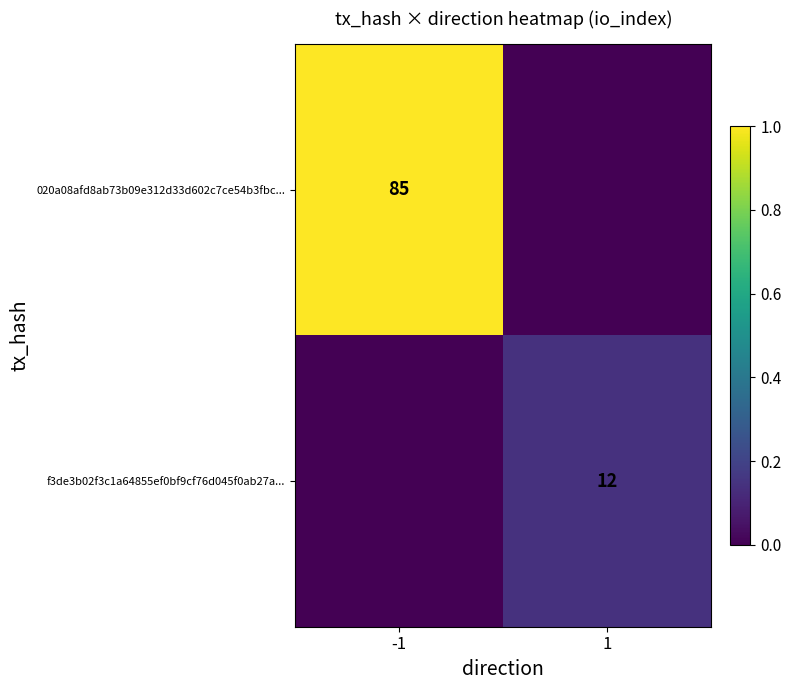

The f3de3b02f3c1a64855ef0bf9cf76d045f0ab27a... series shows 12 at 1. True or false?

True